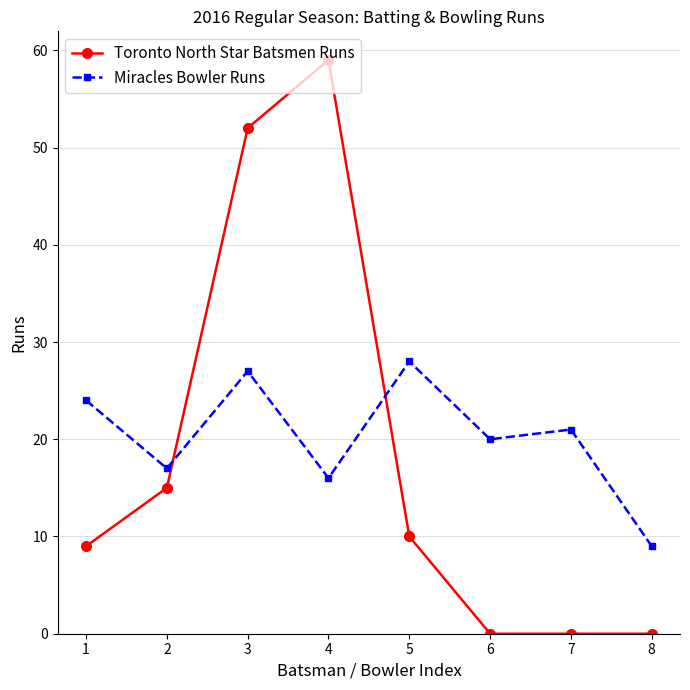

What is the total value across all series at 5?

38